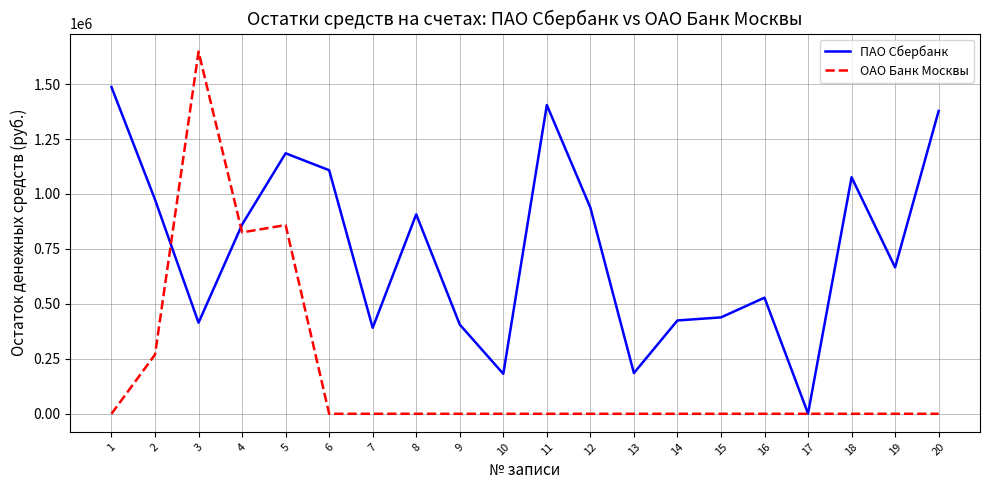

List the series in order of their peak value, lowest first.

ПАО Сбербанк, ОАО Банк Москвы